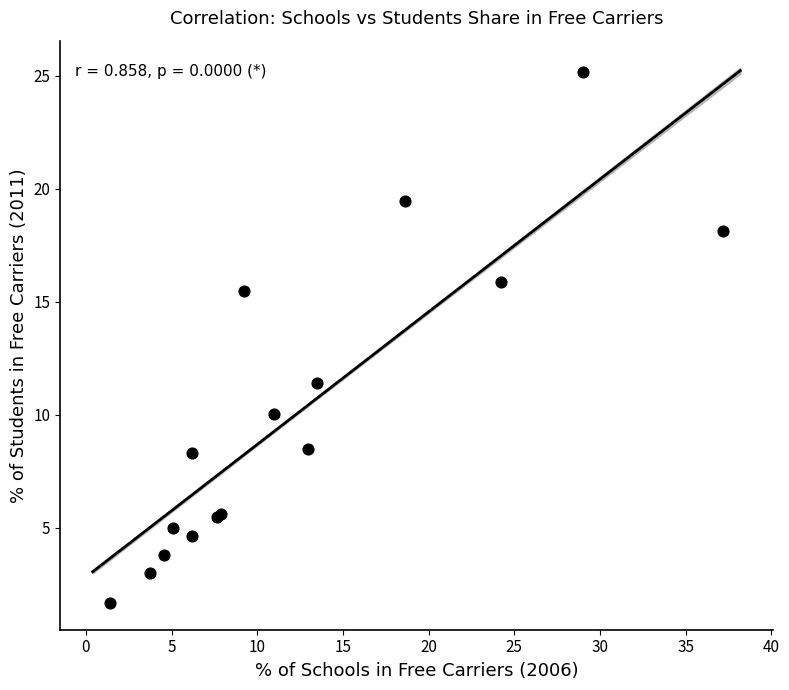

What Y value in the scatter plot is closest to 13?

11.4